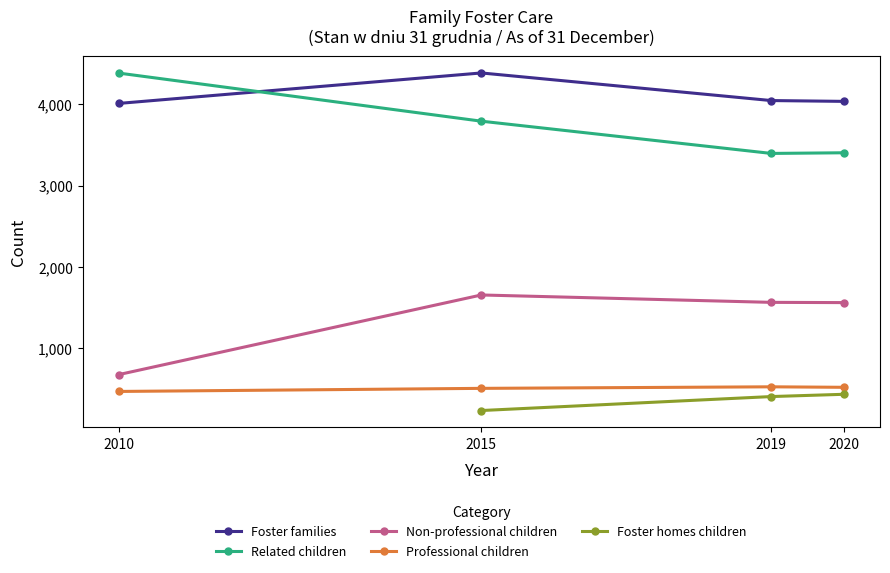

What is the difference between the highest and lowest values at 2020?

3521